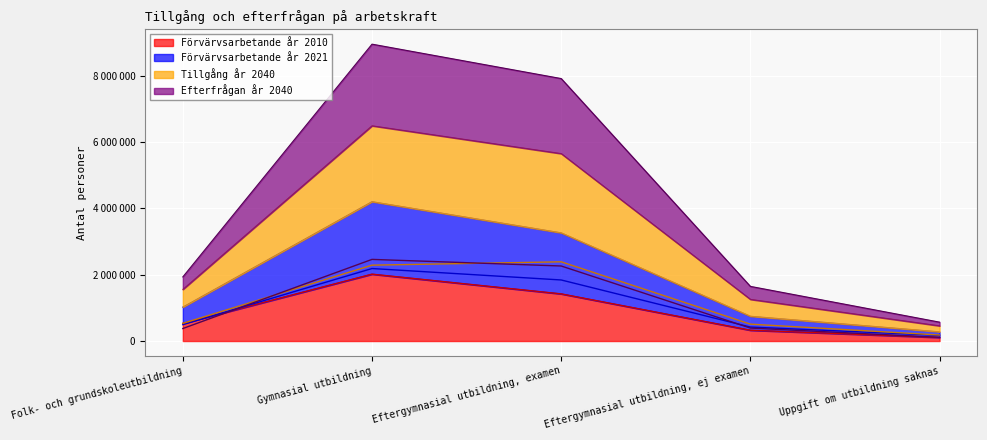

Reading right to left, list all the values displayed in this chart.

Förvärvsarbetande år 2010: 106900	325200	1420390	2014560	529480
Förvärvsarbetande år 2021: 170250	421550	1839830	2184650	493100
Tillgång år 2040: 181000	509000	2387000	2286000	533000
Efterfrågan år 2040: 111000	391000	2261000	2460000	377000